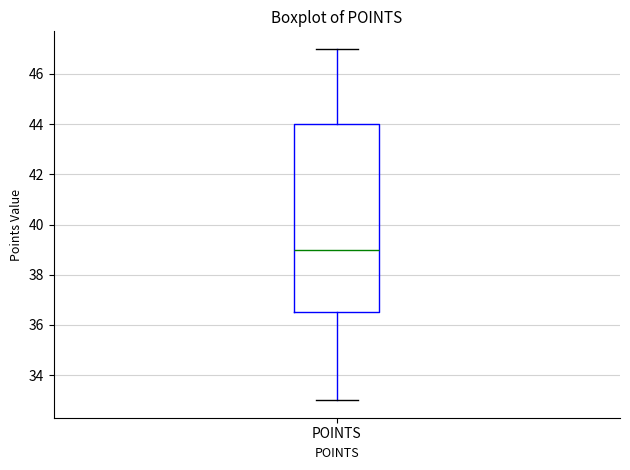

Read this box plot against the y-axis: the position of the median line, the range covered by the box, and the ends of both whiskers. The values are not printed on the chart, so give them approximately, as read against the axis.

median 39.0, box 36.6 to 44.0, whiskers 33.0 to 47.0